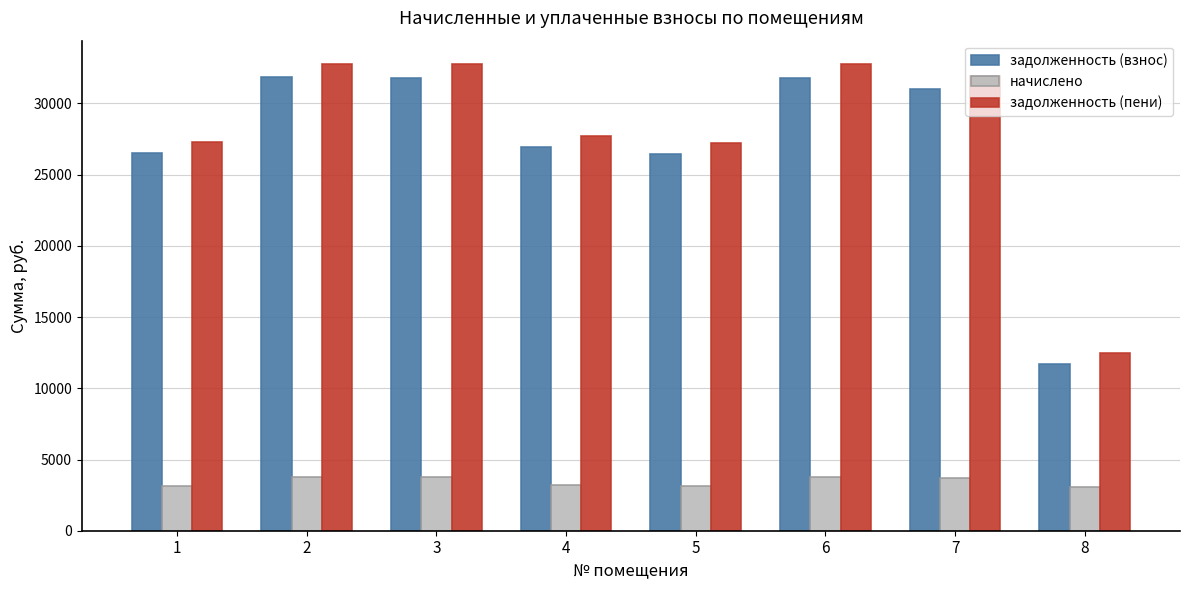

The value of задолженность (пени) at 2 is 32766.7. True or false?

True